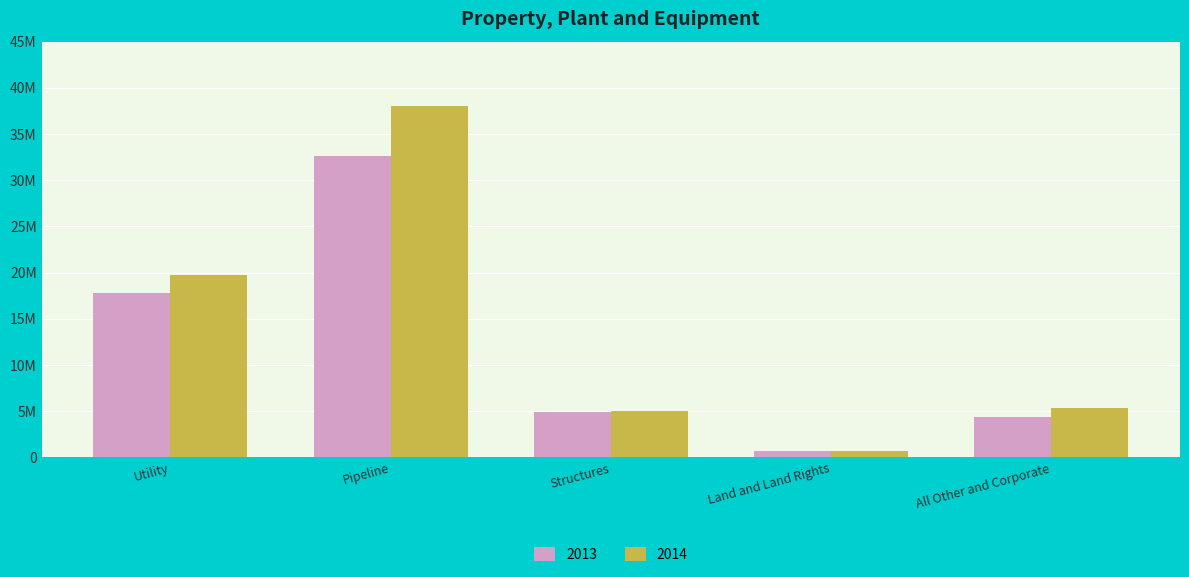

What are all the series names shown in the legend?

2013, 2014